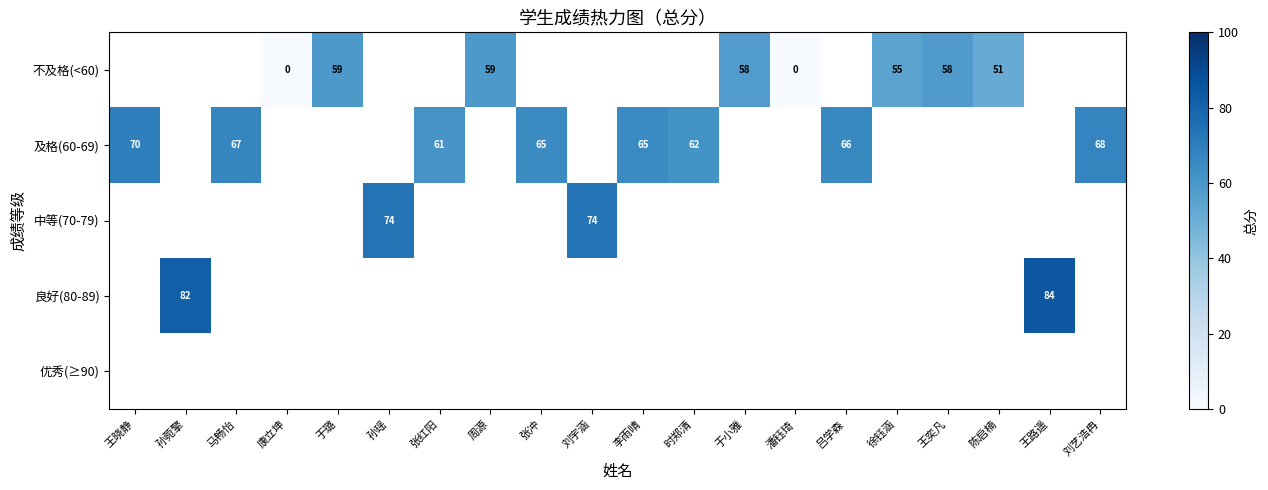

The value of 中等(70-79) at 孙瑶 is 95.7. True or false?

False